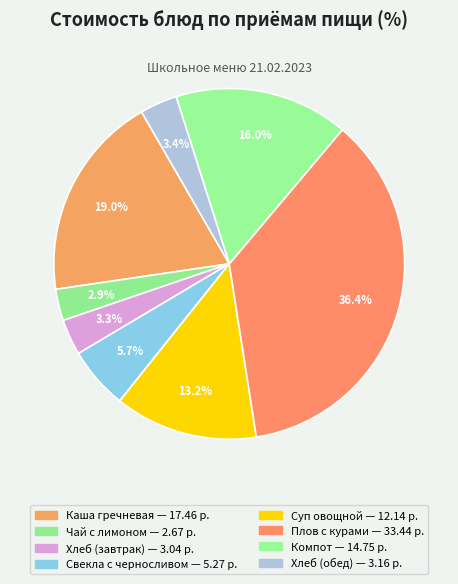

To the nearest percent, what is the difference between the largest and smallest slice percentages?

33%